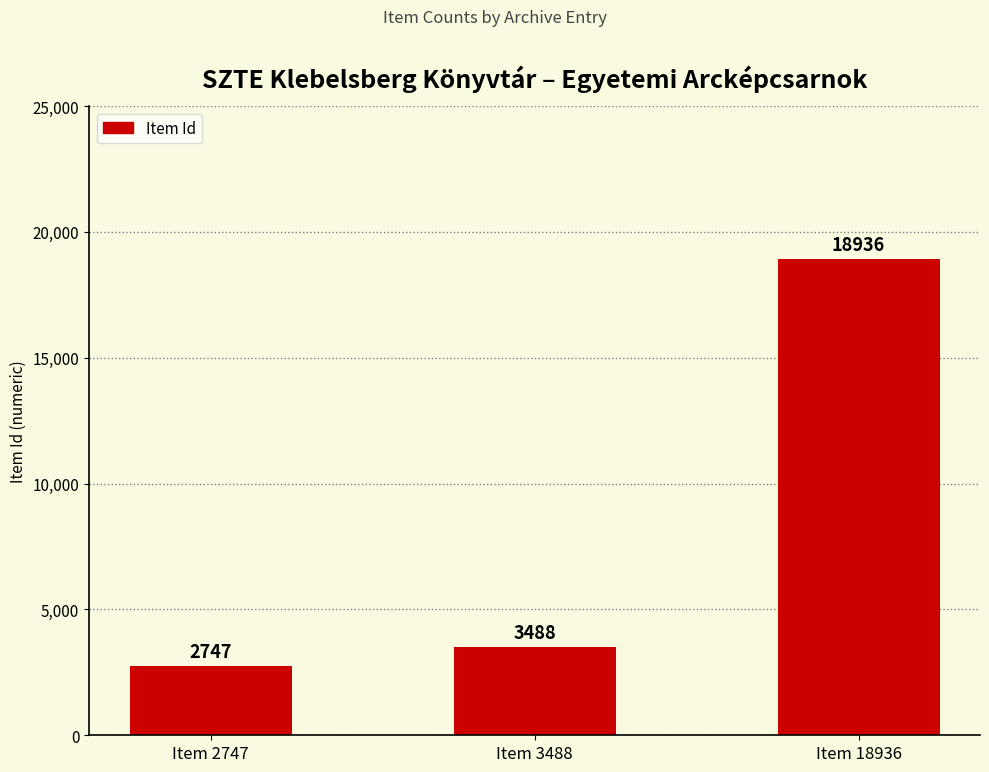

What is the minimum value shown in the chart?

2747